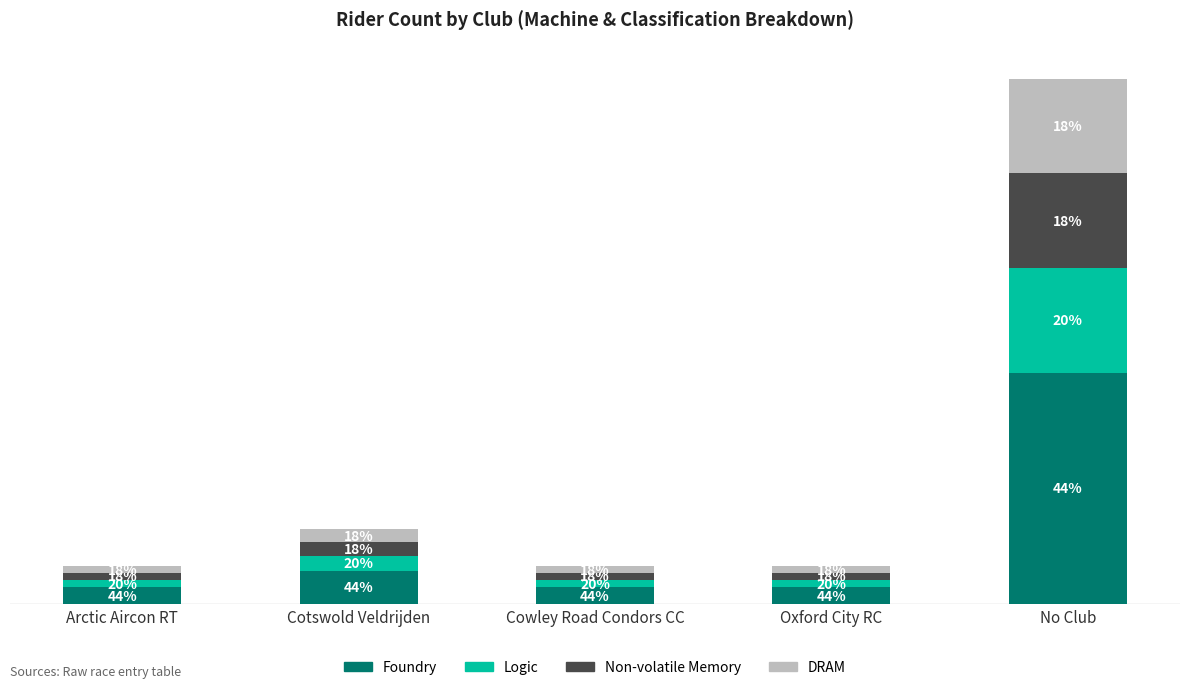

What is the difference between the second highest and second lowest values in the Foundry series?

0.4